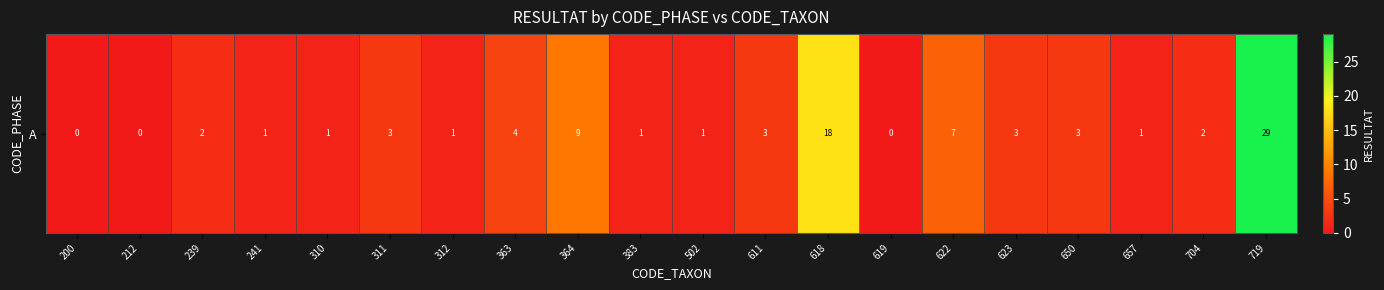

Where is the data nearest to the value 14?

618